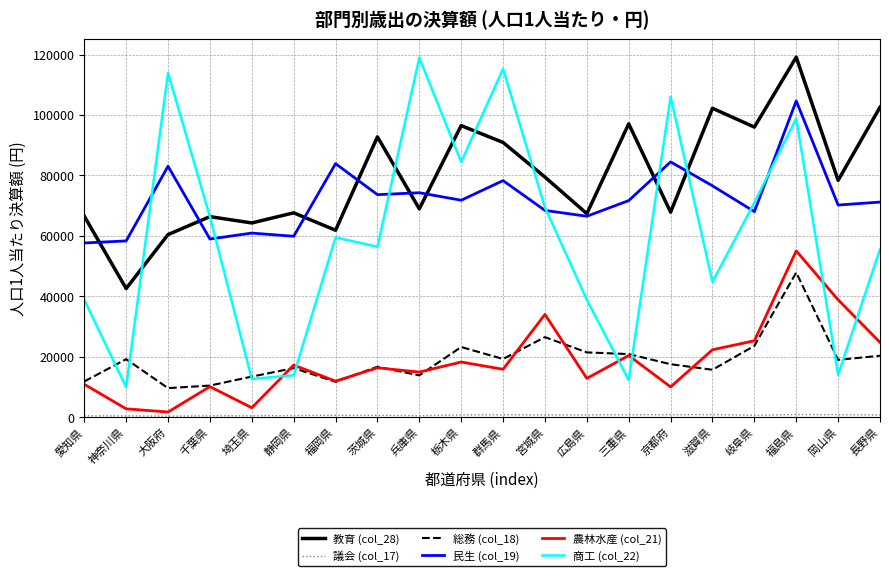

What is the difference between the highest and lowest values at 大阪府?

113695